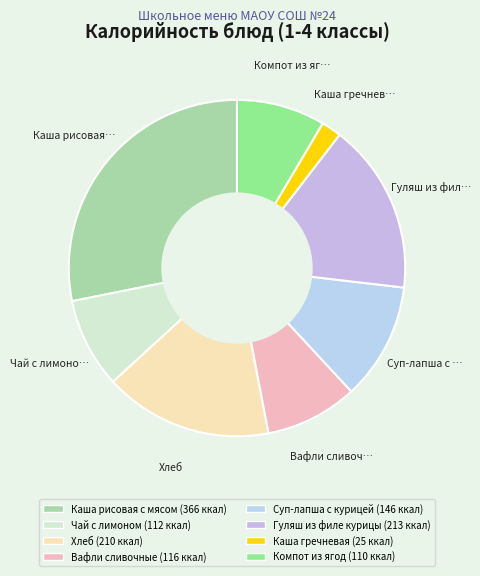

To the nearest percent, what is the combined percentage of Хлеб and Каша гречневая?

18%